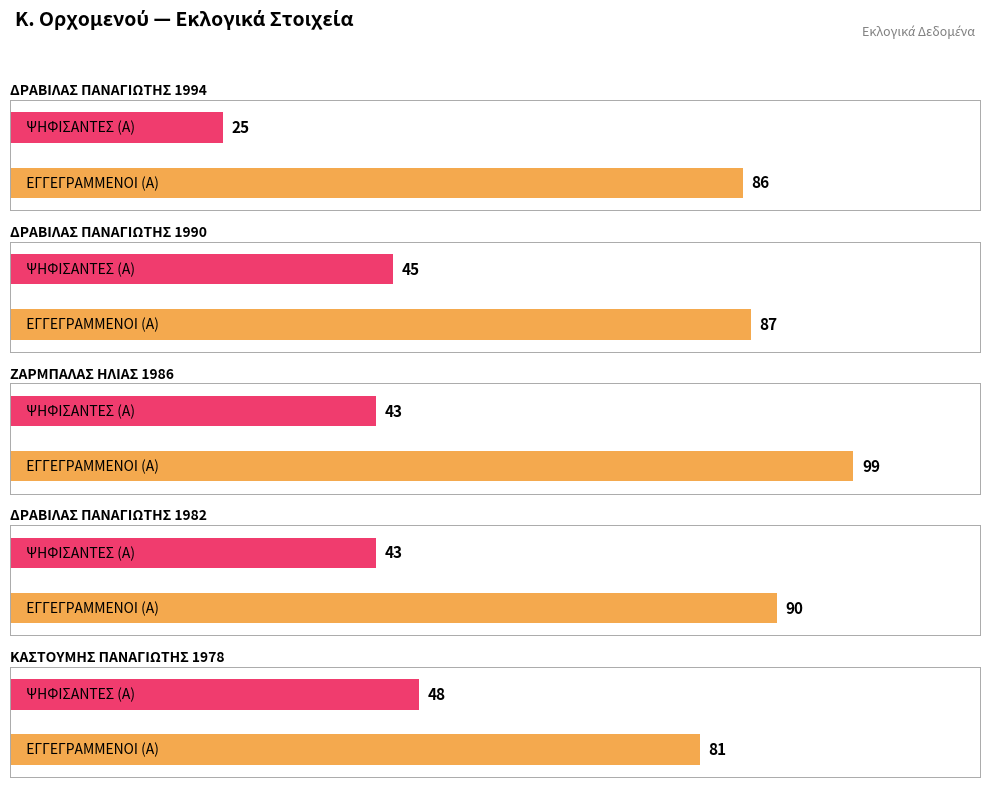

List the labels in order of ΨΗΦΙΣΑΝΤΕΣ (Α) value, smallest first.

ΔΡΑΒΙΛΑΣ ΠΑΝΑΓΙΩΤΗΣ
1994, ΖΑΡΜΠΑΛΑΣ ΗΛΙΑΣ
1986, ΔΡΑΒΙΛΑΣ ΠΑΝΑΓΙΩΤΗΣ
1982, ΔΡΑΒΙΛΑΣ ΠΑΝΑΓΙΩΤΗΣ
1990, ΚΑΣΤΟΥΜΗΣ ΠΑΝΑΓΙΩΤΗΣ
1978